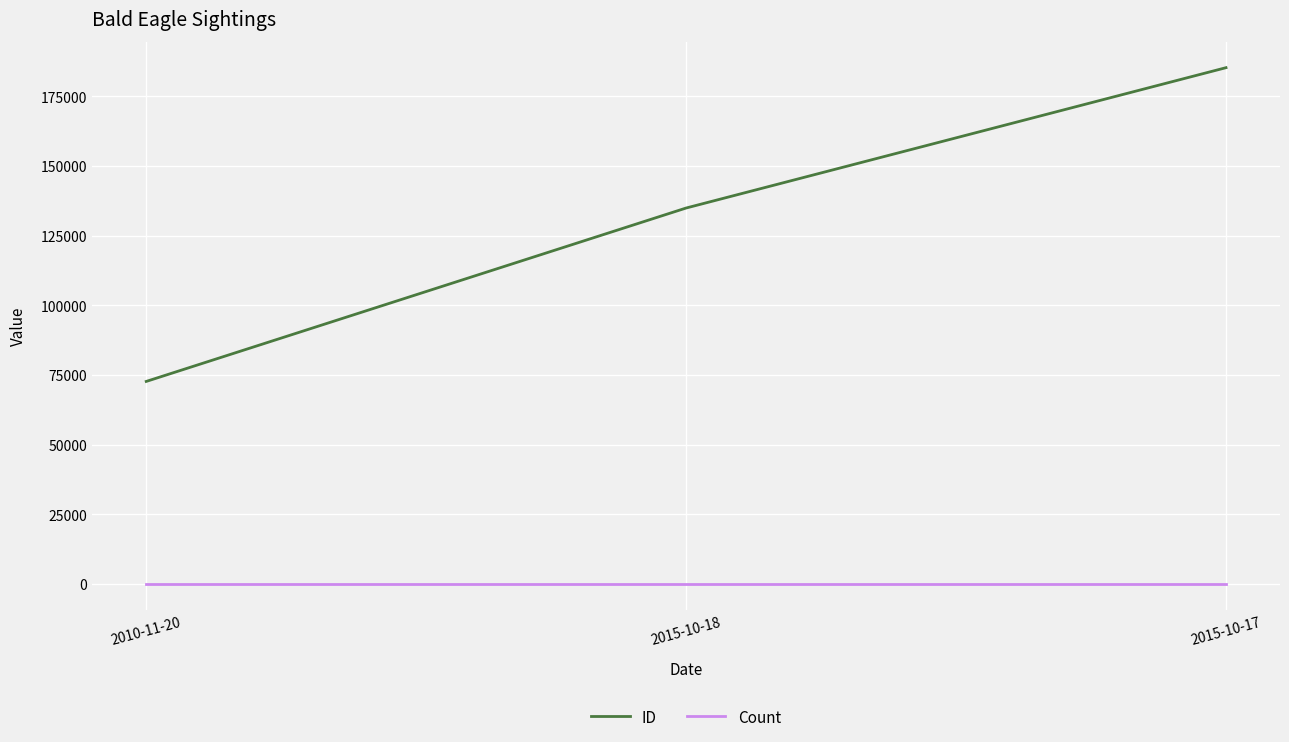

Which series changed the most between 2010-11-20 and 2015-10-17?

ID